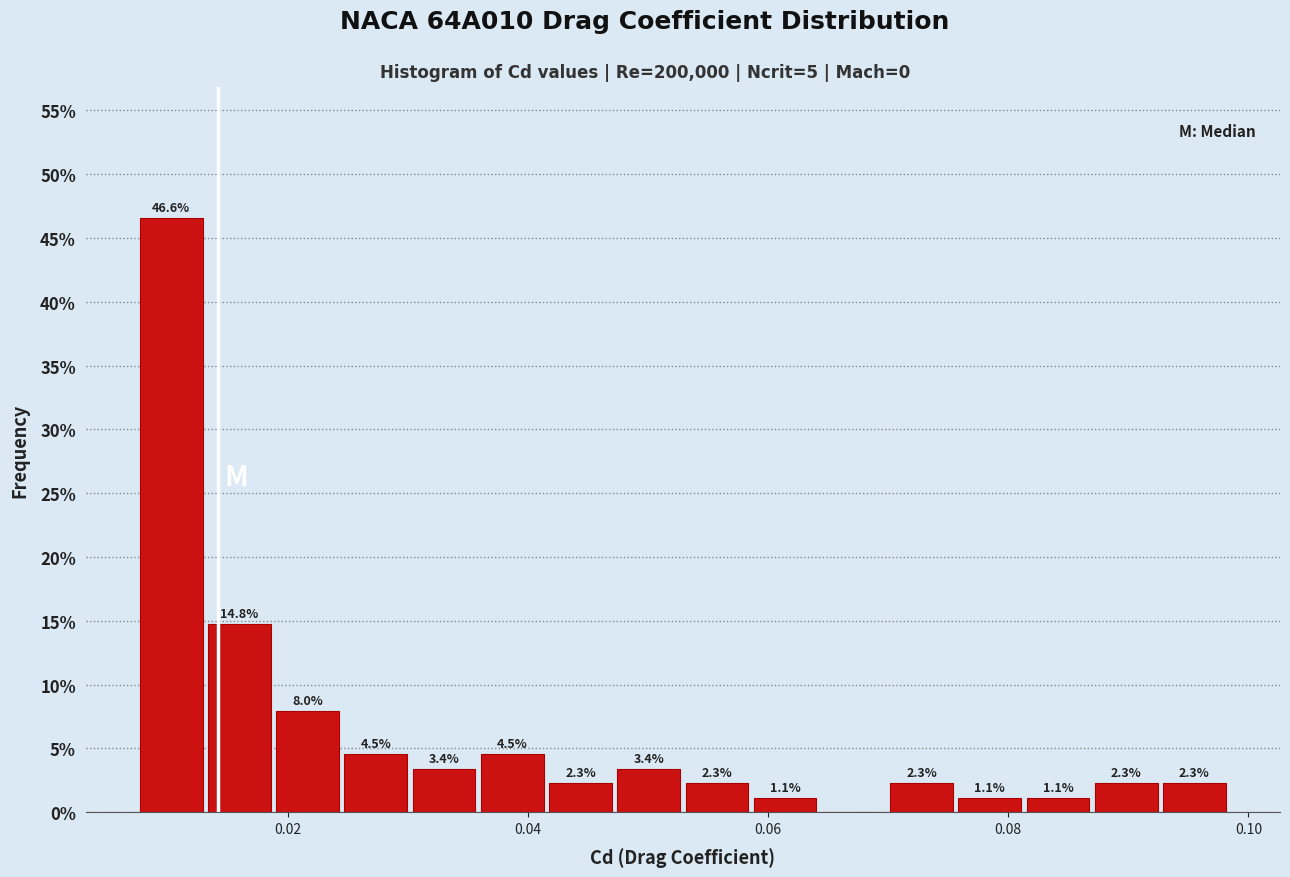

Around what value on the x-axis is the tallest bar? Give the approximate position of its centre, as read against the axis.

0.010